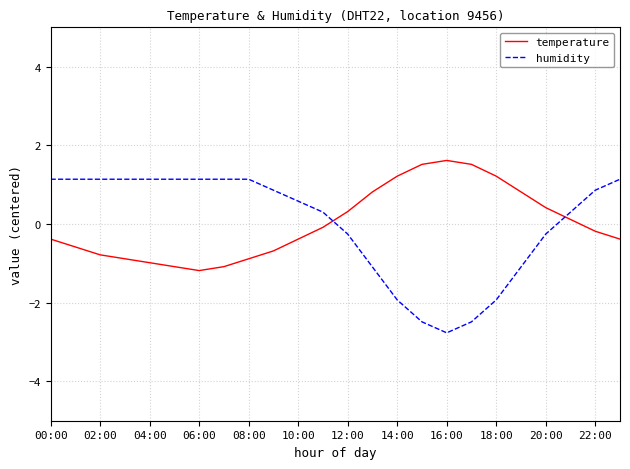

What is the maximum value for humidity?

1.1